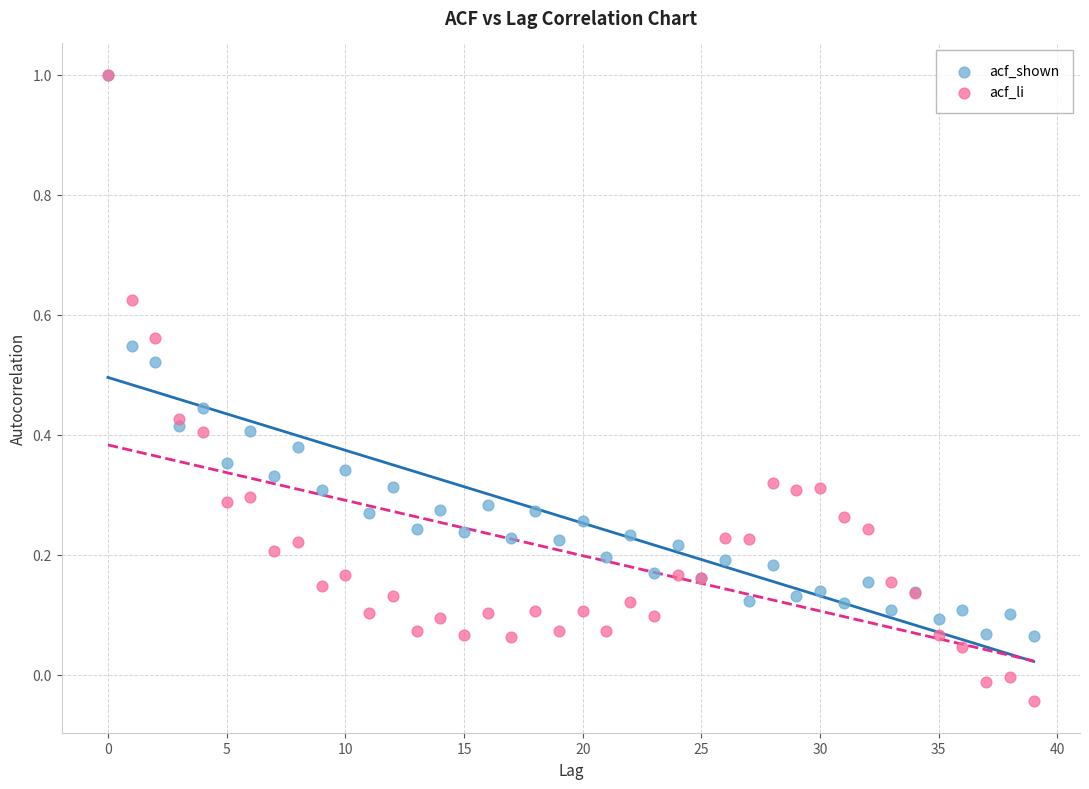

What are all the series names shown in the legend?

acf_shown, acf_li